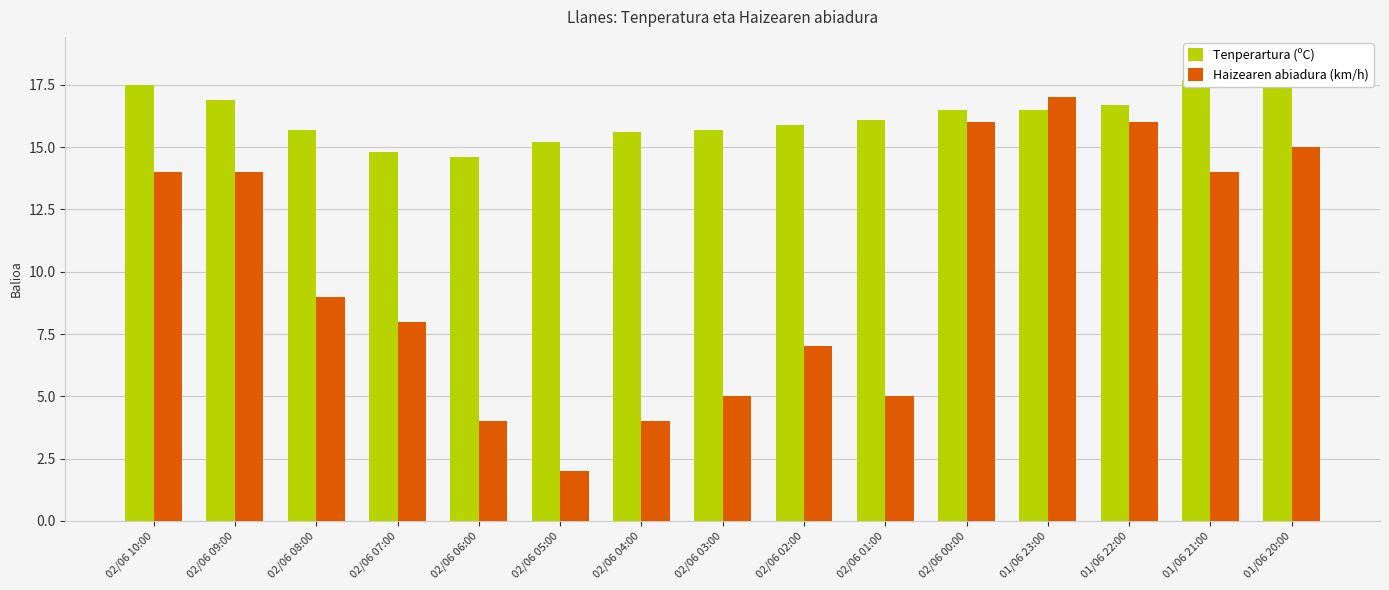

At which label does Tenperartura (ºC) reach its minimum?

02/06 06:00